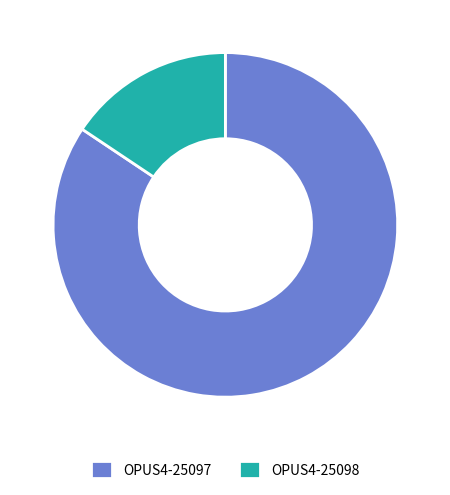

Do OPUS4-25098 and OPUS4-25097 together represent more than half of the pie?

Yes